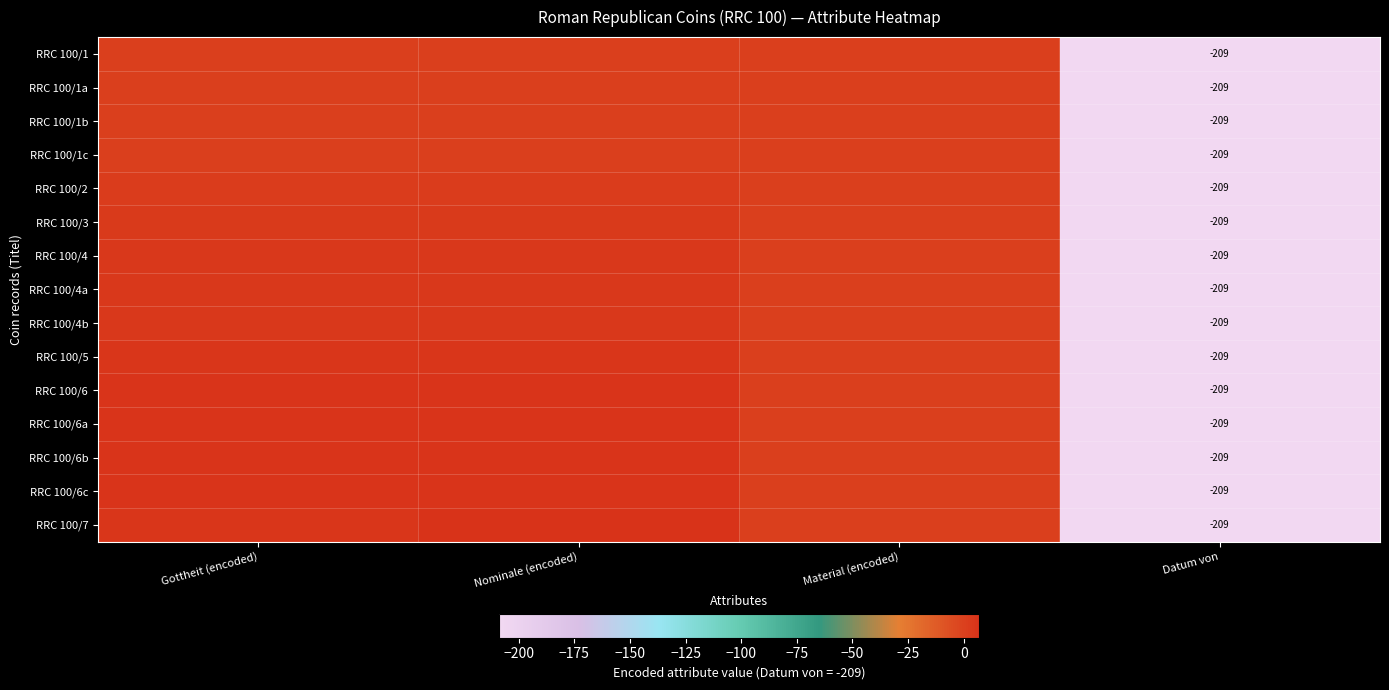

At how many categories does at least one series exceed -144?

3